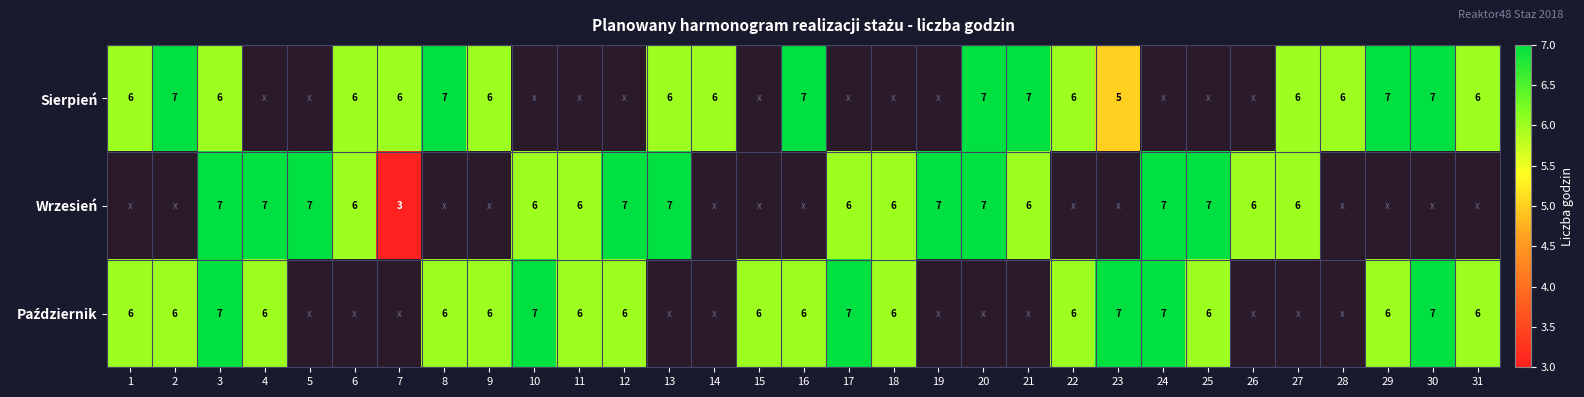

The Wrzesień series shows 6 at 10. True or false?

True